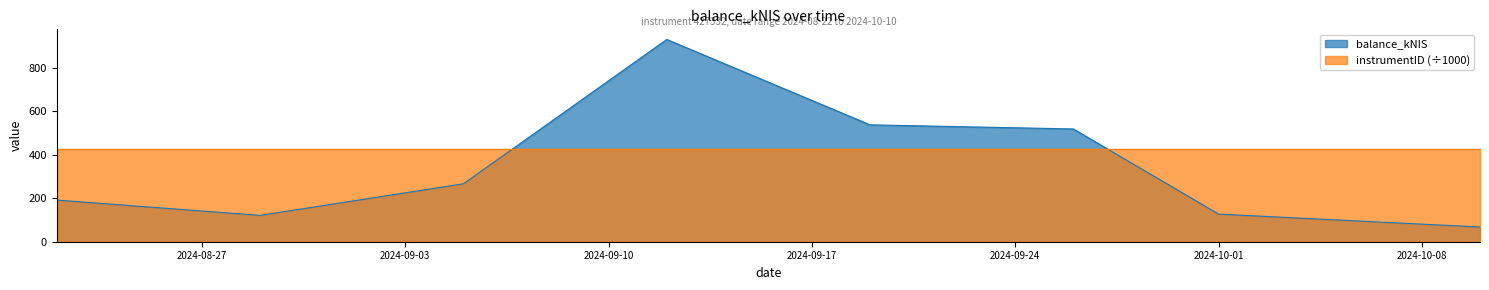

Read the value at 2024-10-01.

127.2